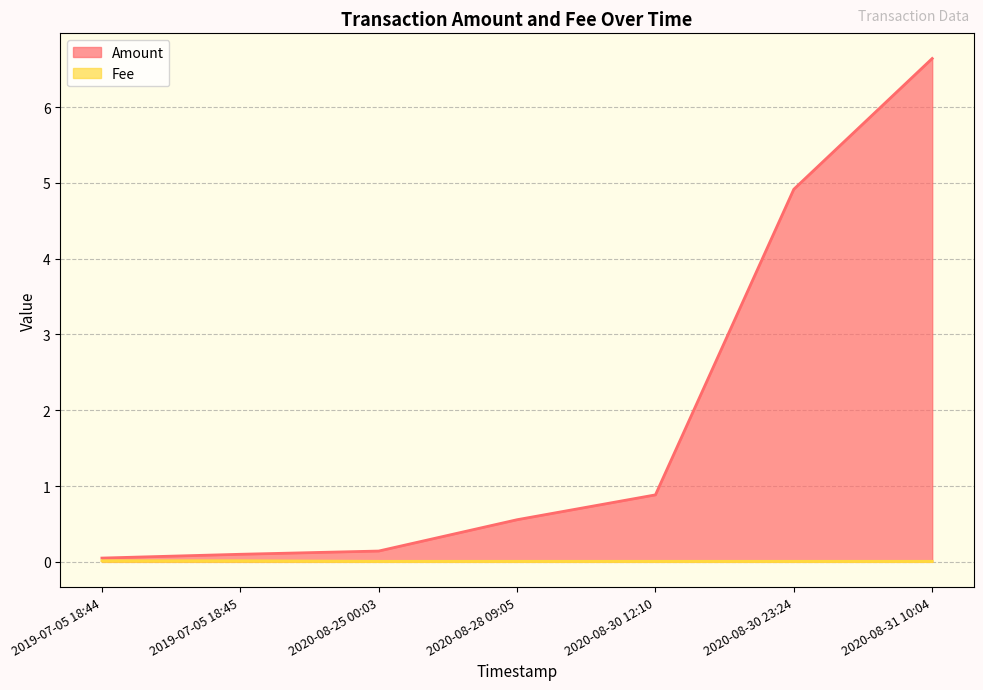

Rank the series by their average value, from lowest to highest.

Fee, Amount